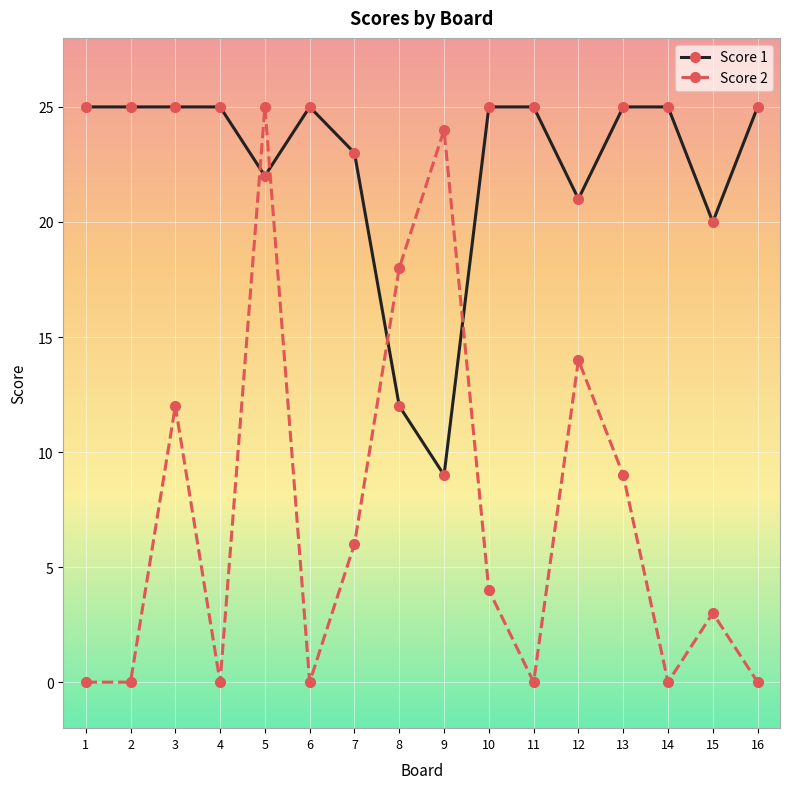

True or false: Score 2 and Score 1 intersect in this chart.

True